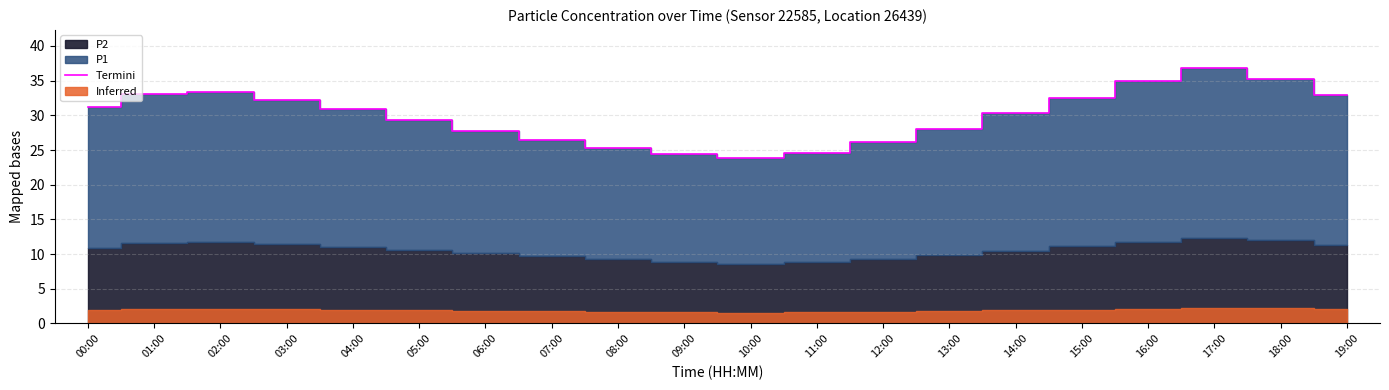

List the labels in order of value, smallest first.

10:00, 09:00, 11:00, 08:00, 12:00, 07:00, 06:00, 13:00, 05:00, 14:00, 04:00, 00:00, 03:00, 15:00, 19:00, 01:00, 02:00, 16:00, 18:00, 17:00